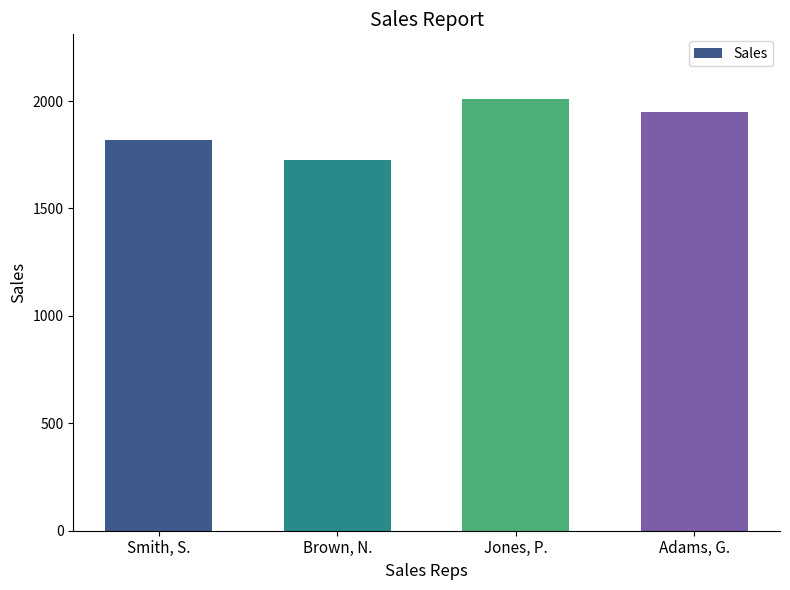

What is the minimum value shown in the chart?

1726